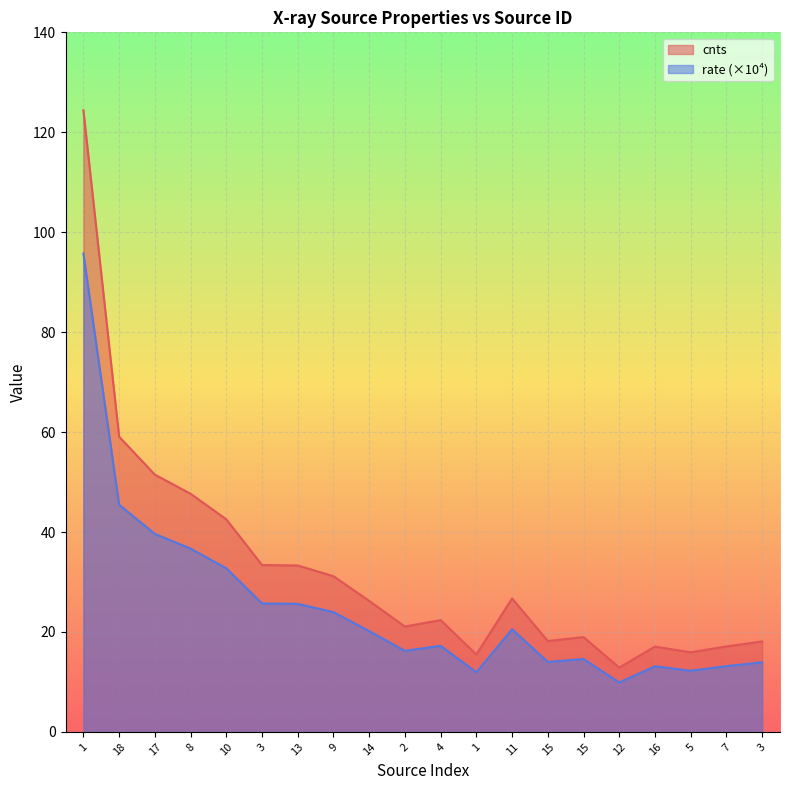

At which label does cnts first exceed 26?

1